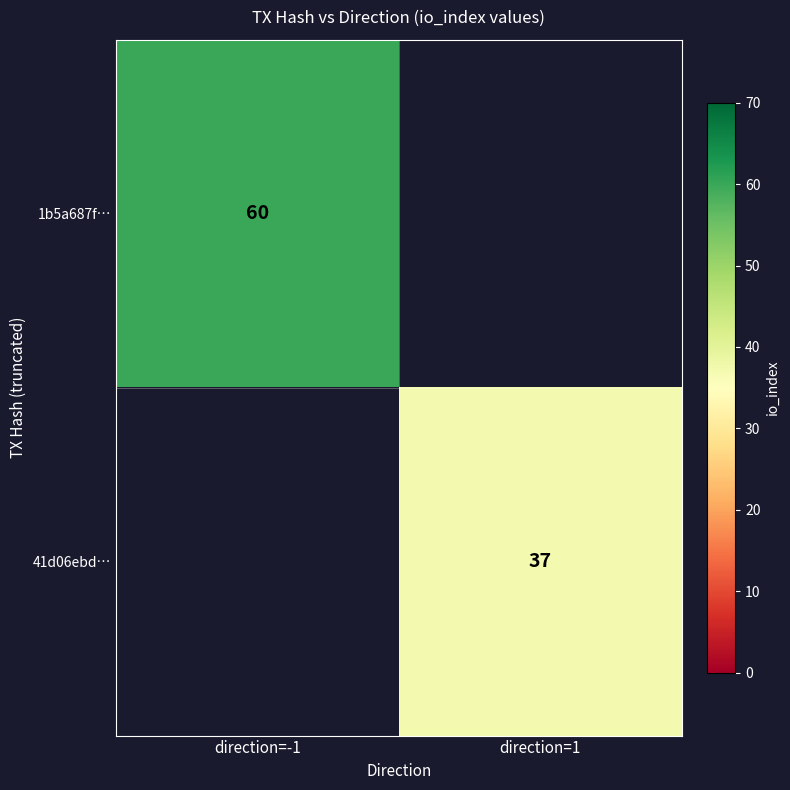

The value of 1b5a687f… at direction=-1 is 14. True or false?

False